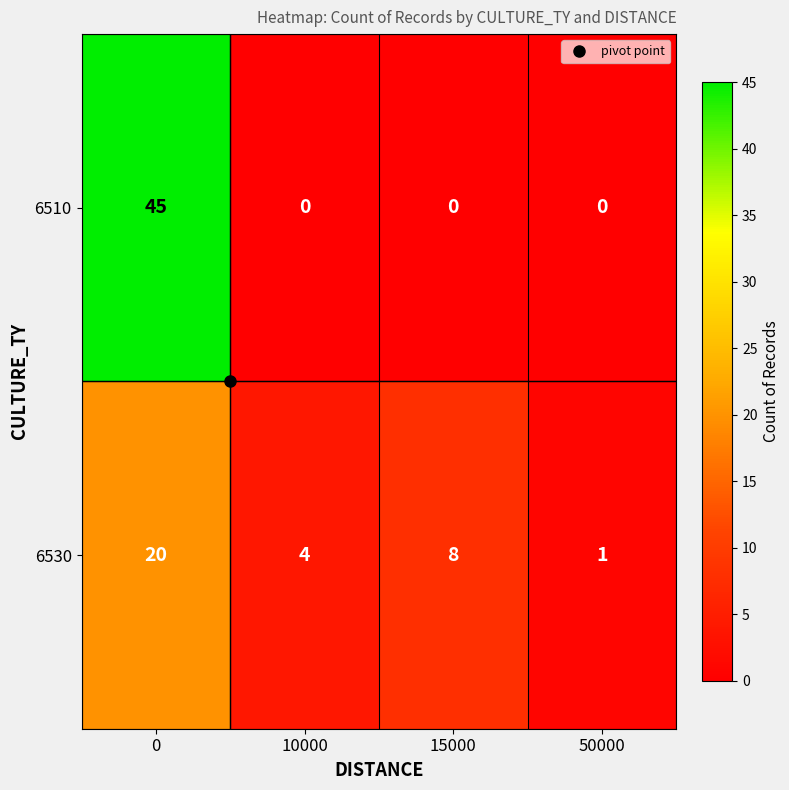

What value does the 6510 series have at 0, to the nearest 5?

45